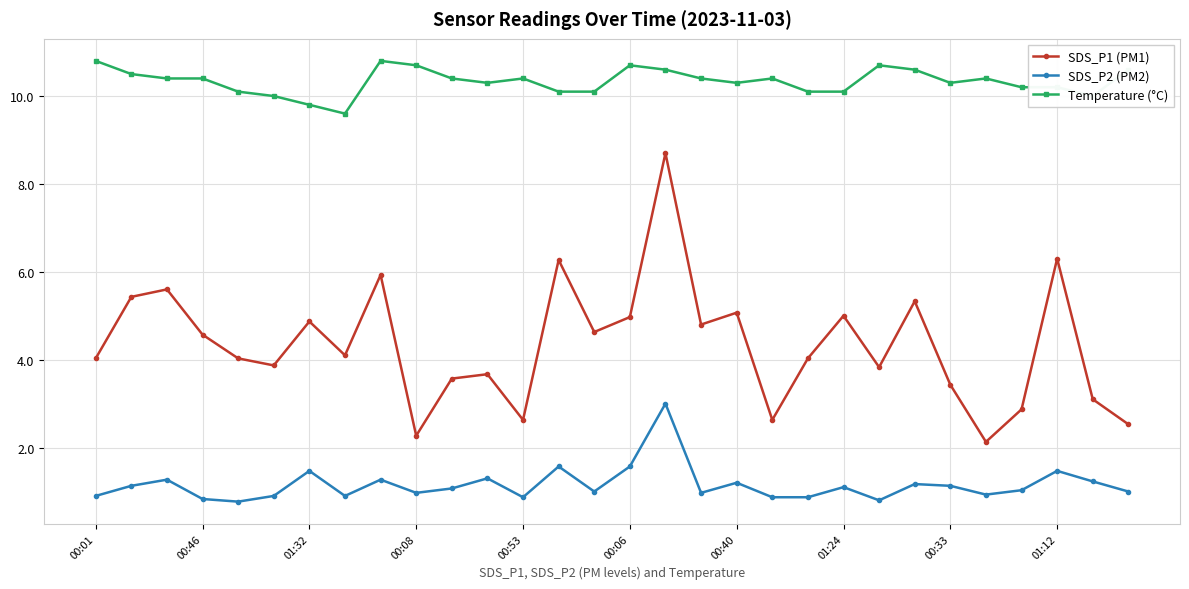

What is the difference between the second highest and minimum values in the SDS_P2 (PM2) series?

0.8